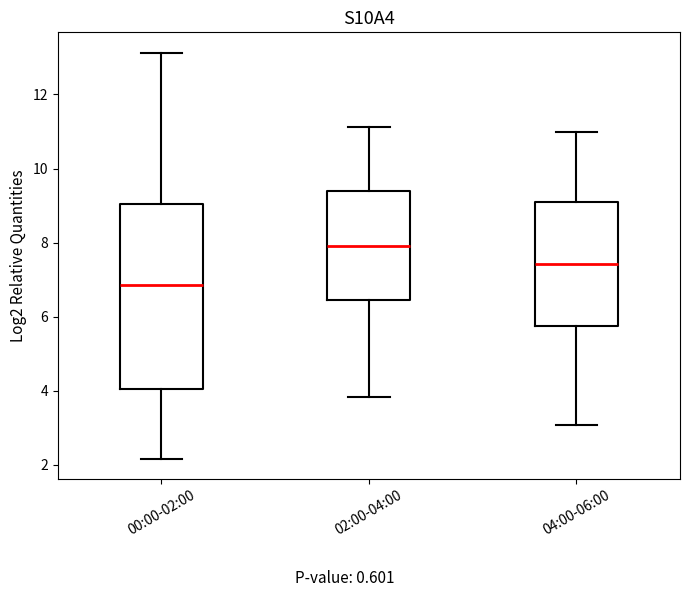

Where does the lower whisker of the box for 02:00-04:00 end on the y-axis? The values are not printed on the chart, so give them approximately, as read against the axis.

3.8